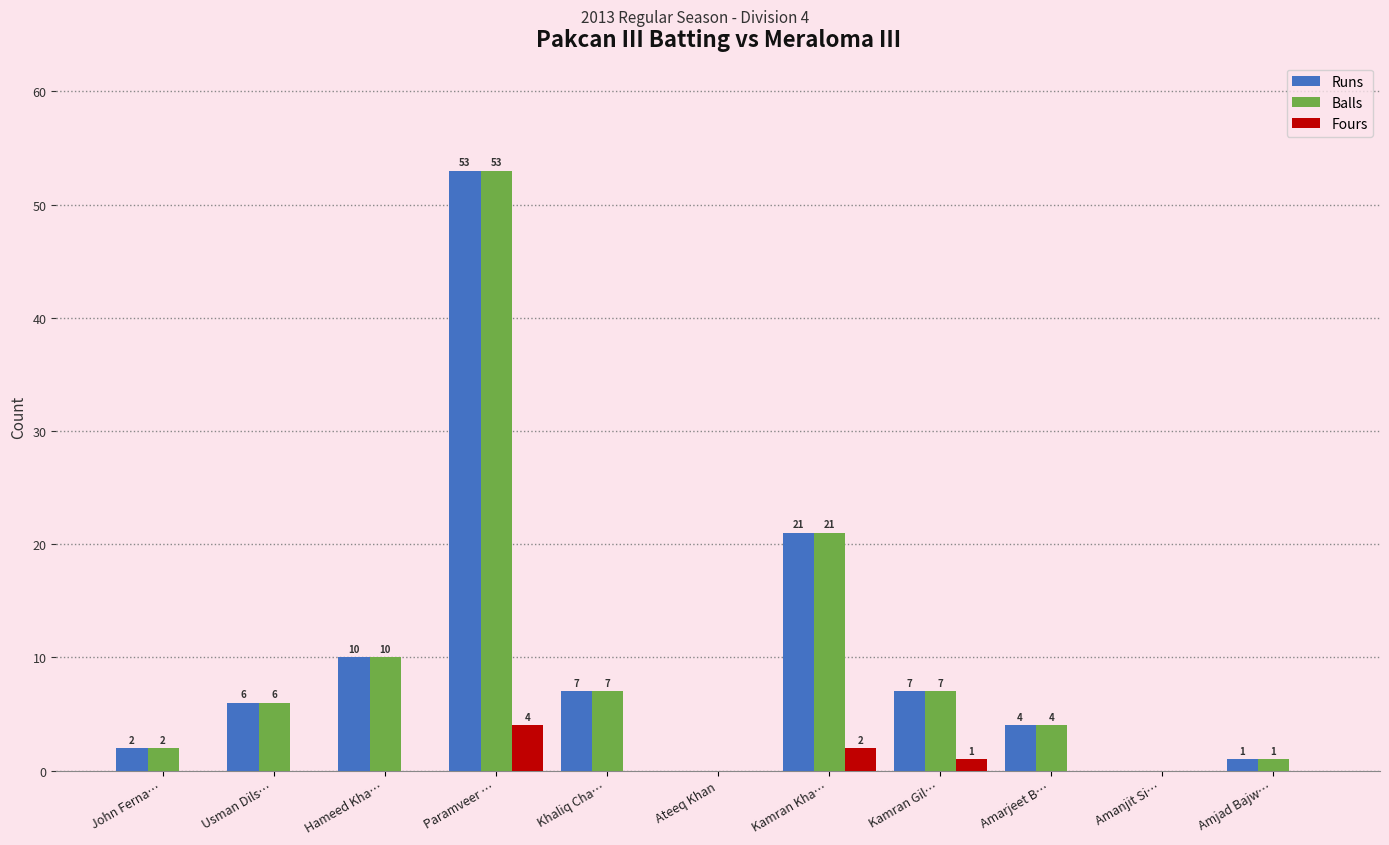

At which category is the sum across all series the highest?

Paramveer …